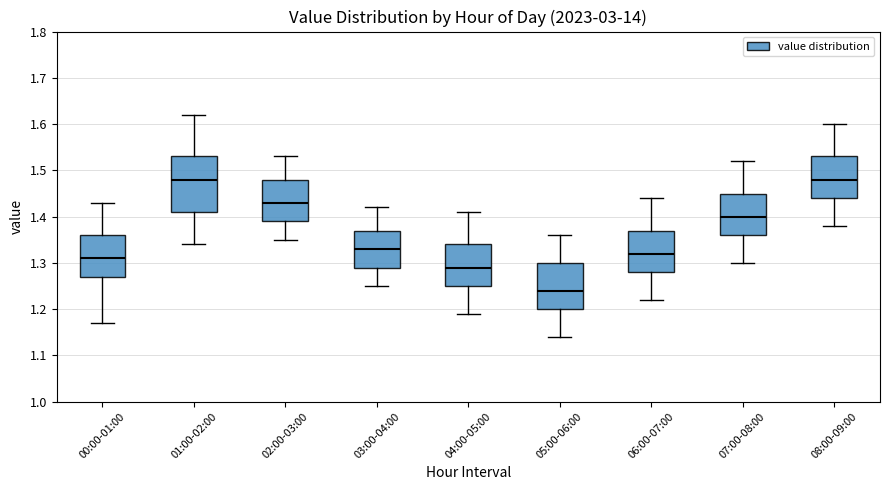

Reading left to right, read every box against the y-axis: the position of its median line, the range the box covers, and the ends of its whiskers. The values are not printed on the chart, so give them approximately, as read against the axis.

00:00-01:00: median 1.31, box 1.27 to 1.36, whiskers 1.17 to 1.43
01:00-02:00: median 1.48, box 1.41 to 1.53, whiskers 1.34 to 1.62
02:00-03:00: median 1.43, box 1.39 to 1.48, whiskers 1.35 to 1.53
03:00-04:00: median 1.33, box 1.29 to 1.37, whiskers 1.25 to 1.42
04:00-05:00: median 1.29, box 1.25 to 1.34, whiskers 1.19 to 1.41
05:00-06:00: median 1.24, box 1.20 to 1.30, whiskers 1.14 to 1.36
06:00-07:00: median 1.32, box 1.28 to 1.37, whiskers 1.22 to 1.44
07:00-08:00: median 1.40, box 1.36 to 1.45, whiskers 1.30 to 1.52
08:00-09:00: median 1.48, box 1.44 to 1.53, whiskers 1.38 to 1.60